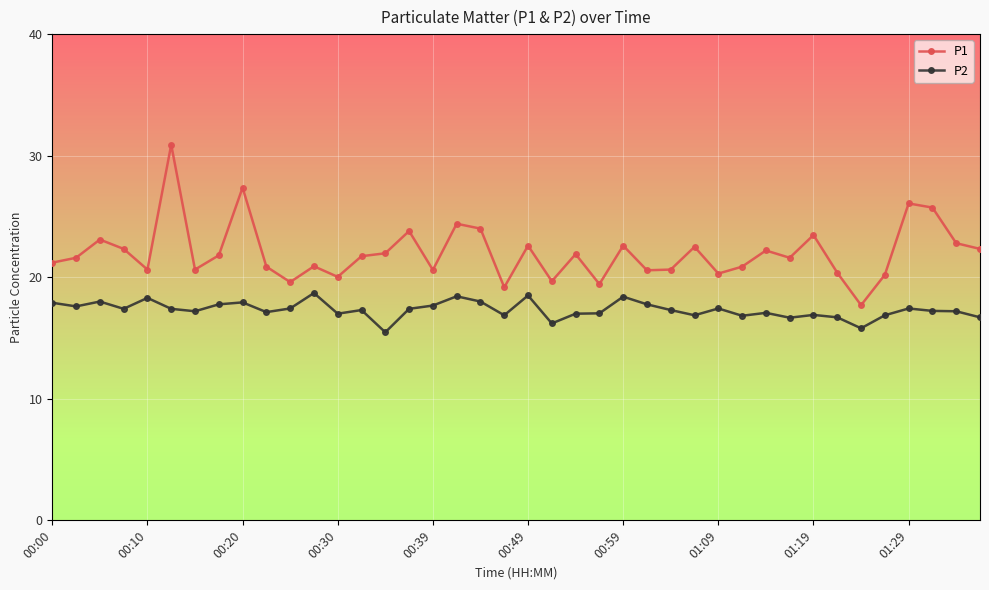

What are all the series names shown in the legend?

P1, P2